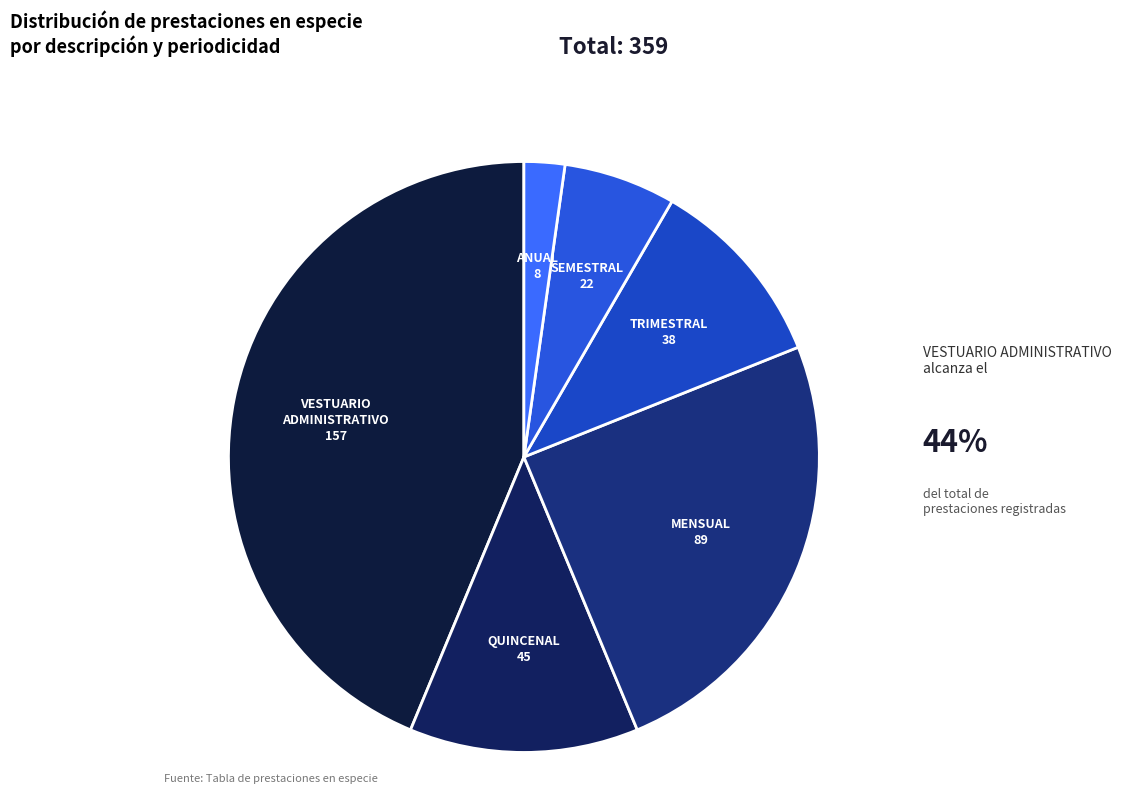

True or false: TRIMESTRAL accounts for 11% of the total.

True